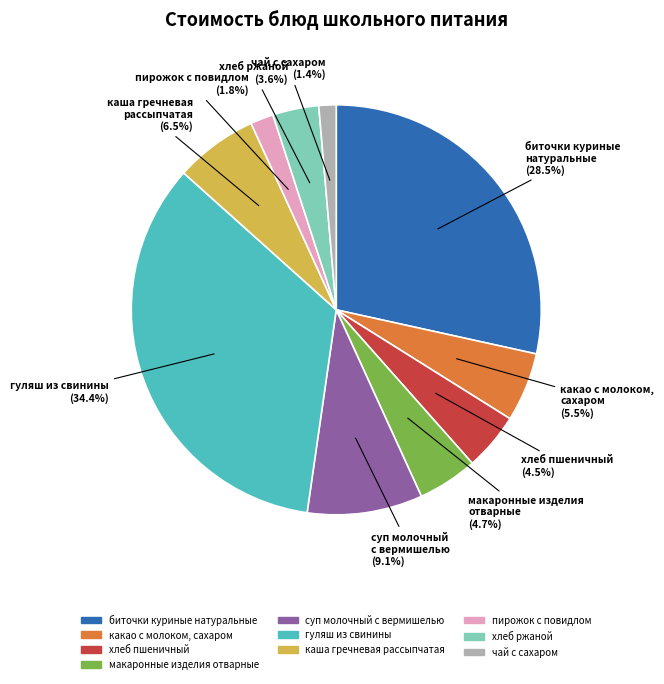

How many segments does this pie chart have?

10